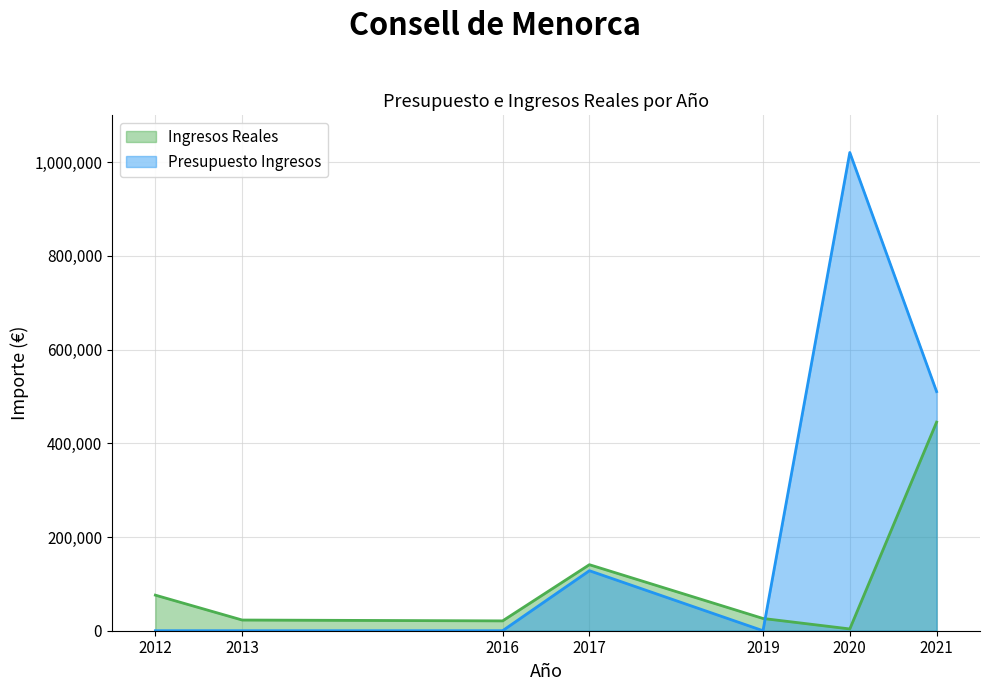

What are all the series names shown in the legend?

Ingresos Reales, Presupuesto Ingresos